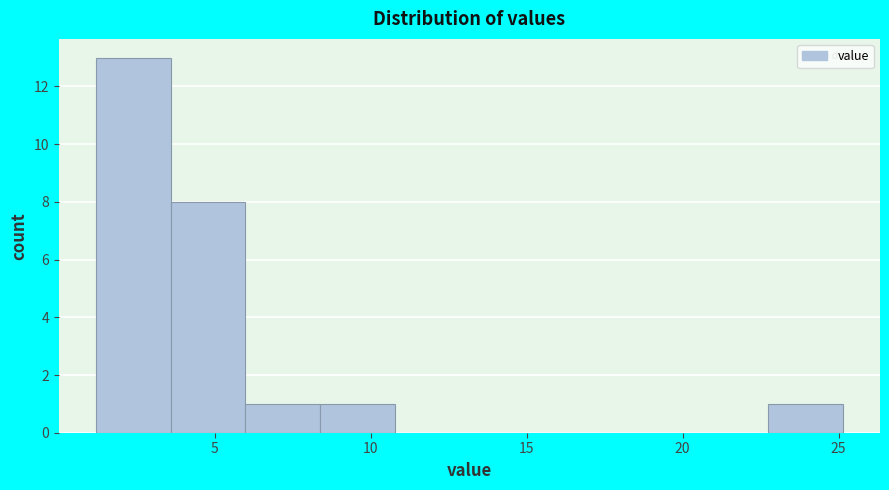

Reading left to right, list every bar in this chart as the range it spans on the x-axis followed by its height. Neither the bar edges nor the heights are printed on the chart, so give them approximately, as read against the axes.

1.0 to 3.5: 13
3.5 to 6.0: 8
6.0 to 8.5: 1
8.5 to 11.0: 1
11.0 to 13.0: 0
13.0 to 15.5: 0
15.5 to 18.0: 0
18.0 to 20.5: 0
20.5 to 22.5: 0
22.5 to 25.0: 1